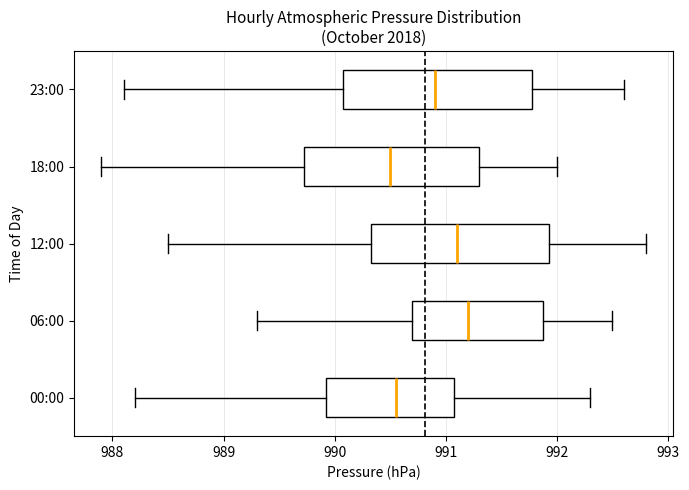

Where does the left whisker of the box for 23:00 end on the x-axis? The values are not printed on the chart, so give them approximately, as read against the axis.

988.1